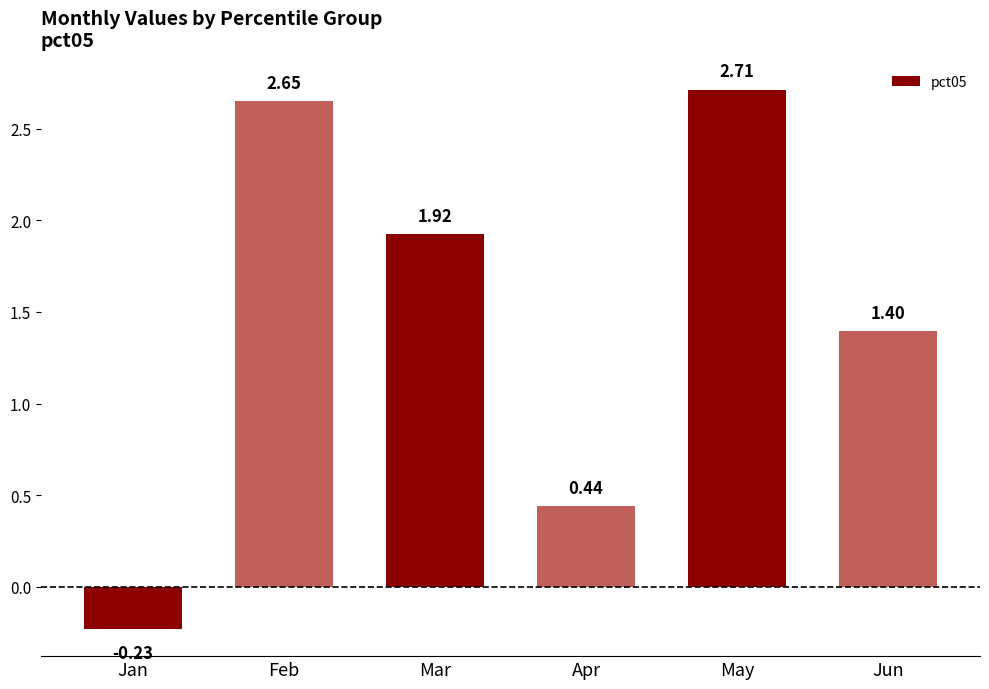

Rank the categories by value from highest to lowest.

May, Feb, Mar, Jun, Apr, Jan